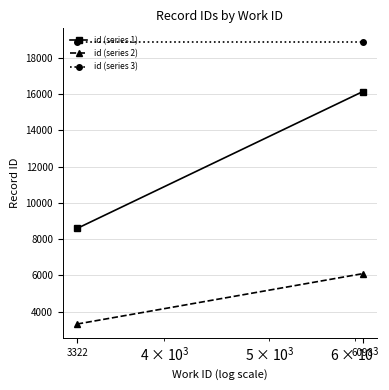

What is the sum of all id (series 2) values?

9420